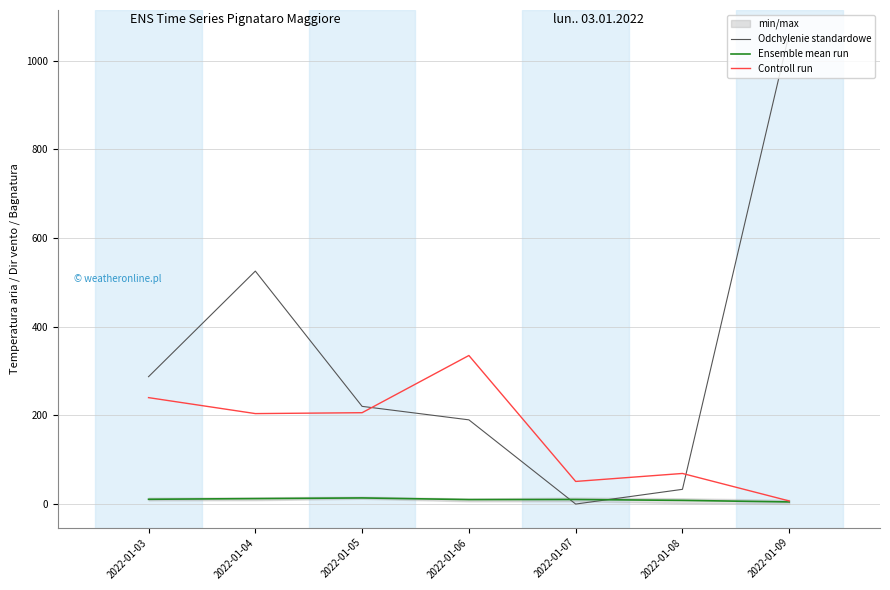

The value of Odchylenie standardowe at 2022-01-05 is 355.0. True or false?

False